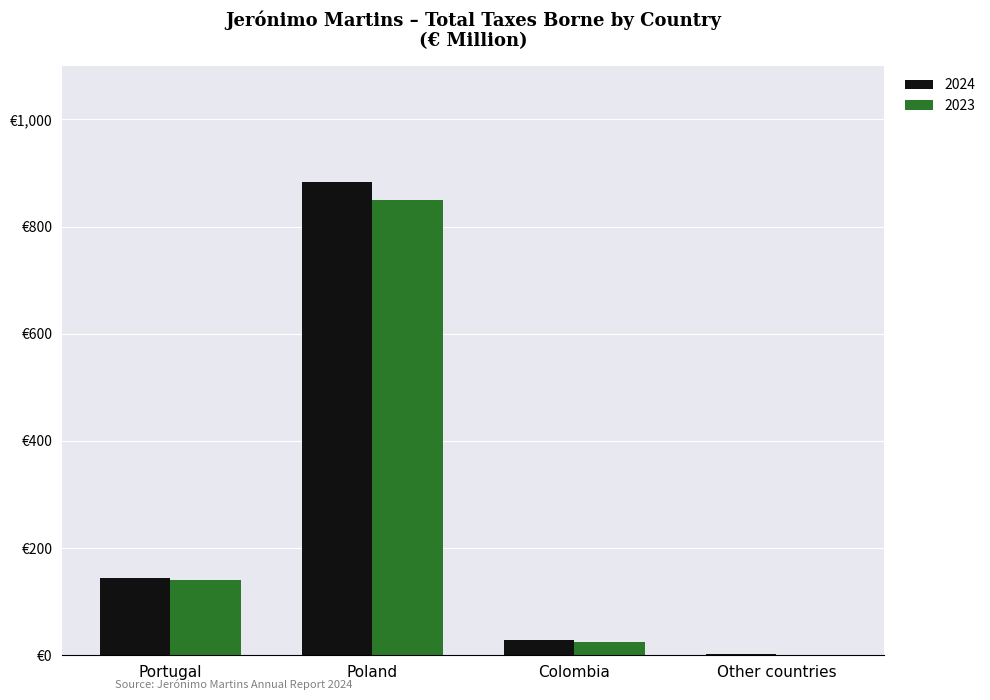

What is the sum of all 2024 values?

1057